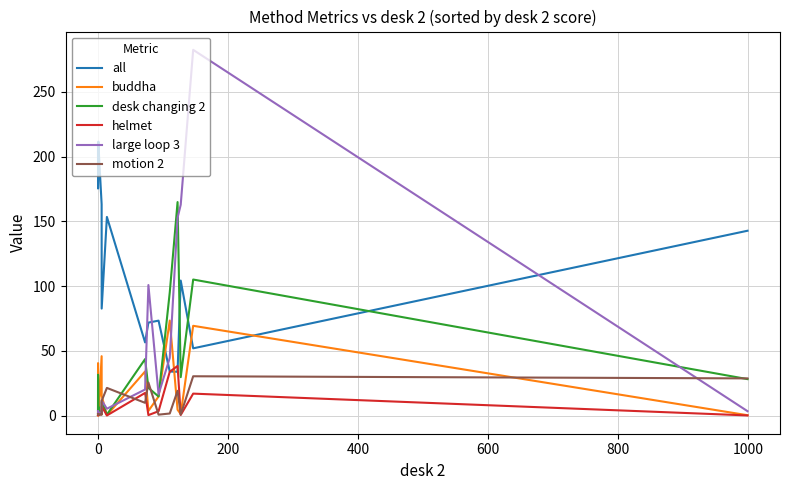

What are all the series names shown in the legend?

all, buddha, desk changing 2, helmet, large loop 3, motion 2